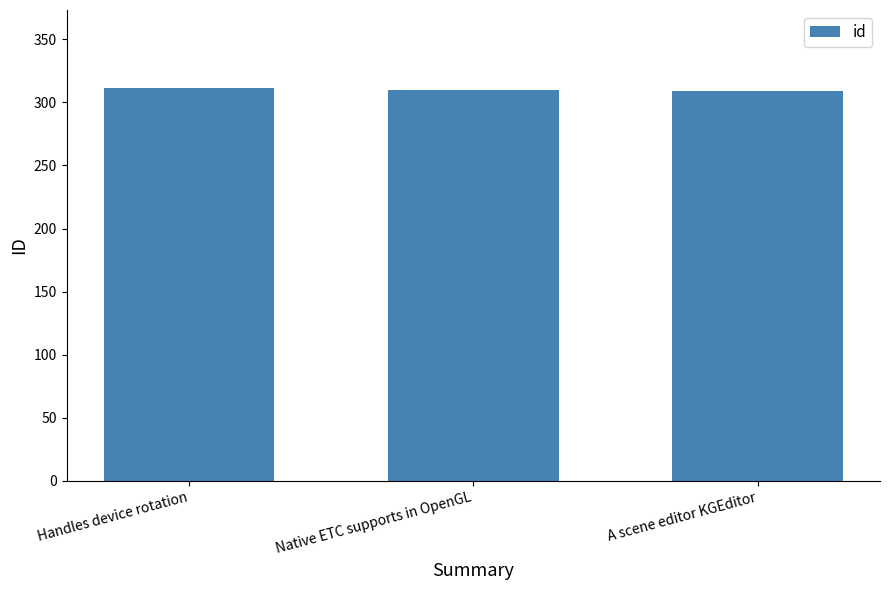

What is the change in value from Handles device rotation to Native ETC supports in OpenGL?

-1